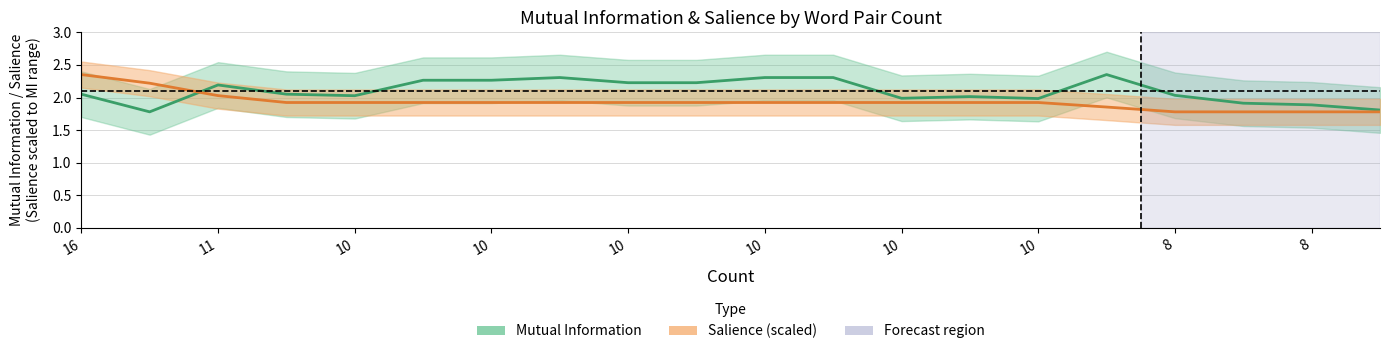

What is the difference between the Mutual Information values at 12 and 8?

0.2